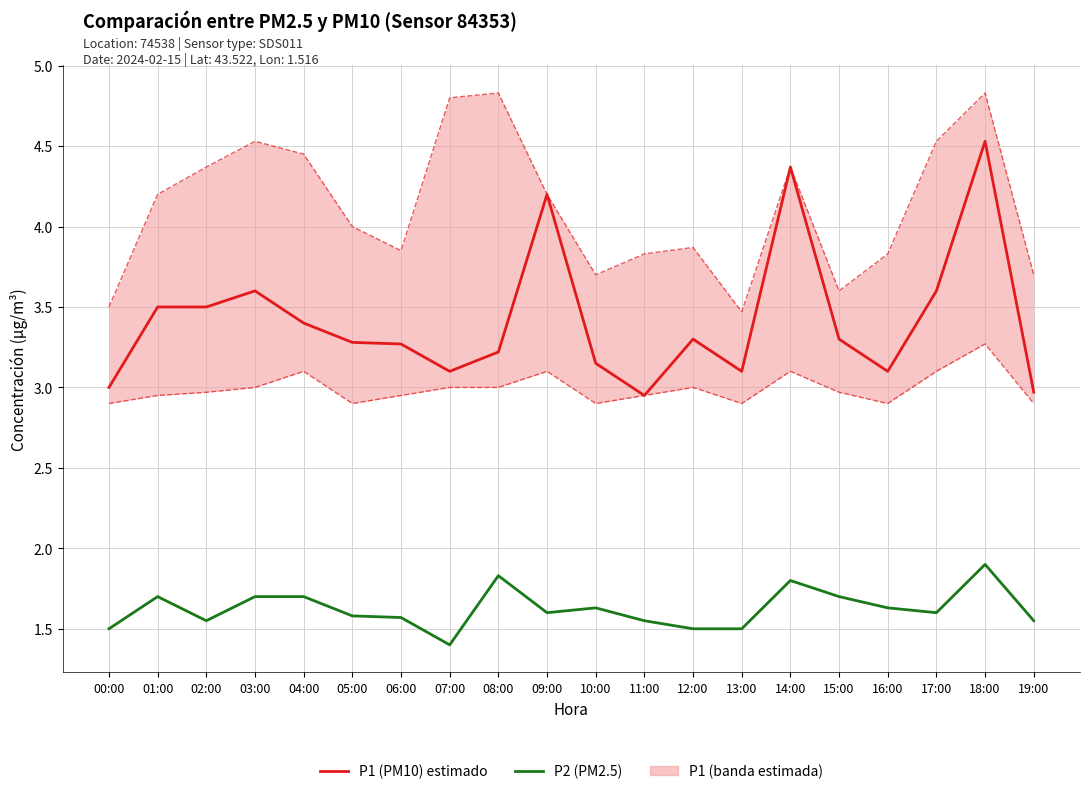

Count the P2 (PM2.5) values in the range 1 to 2.

20